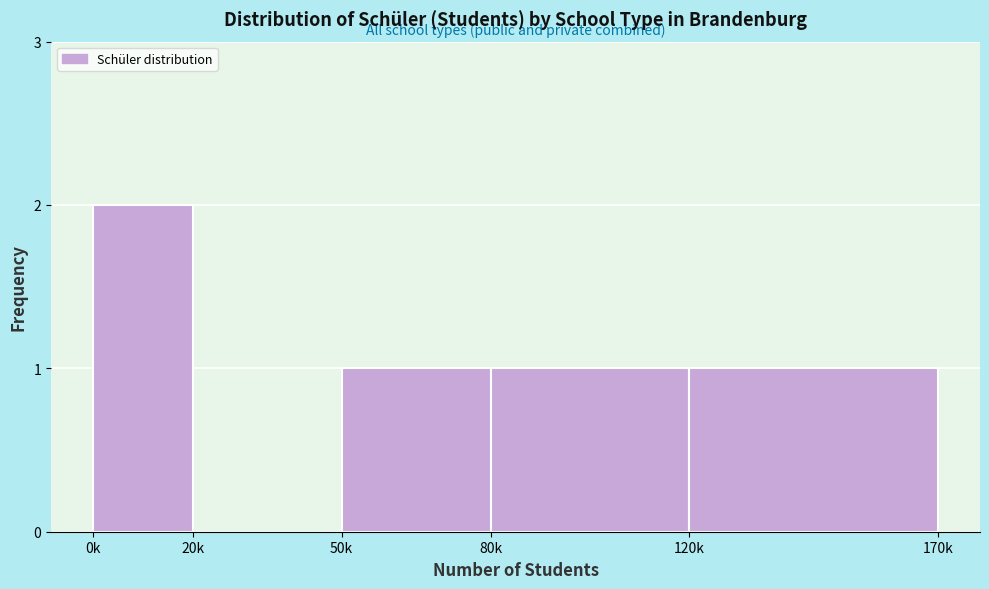

Reading left to right, what are all the values shown in this chart?

0k=2	20k=0	50k=1	80k=1	120k=1